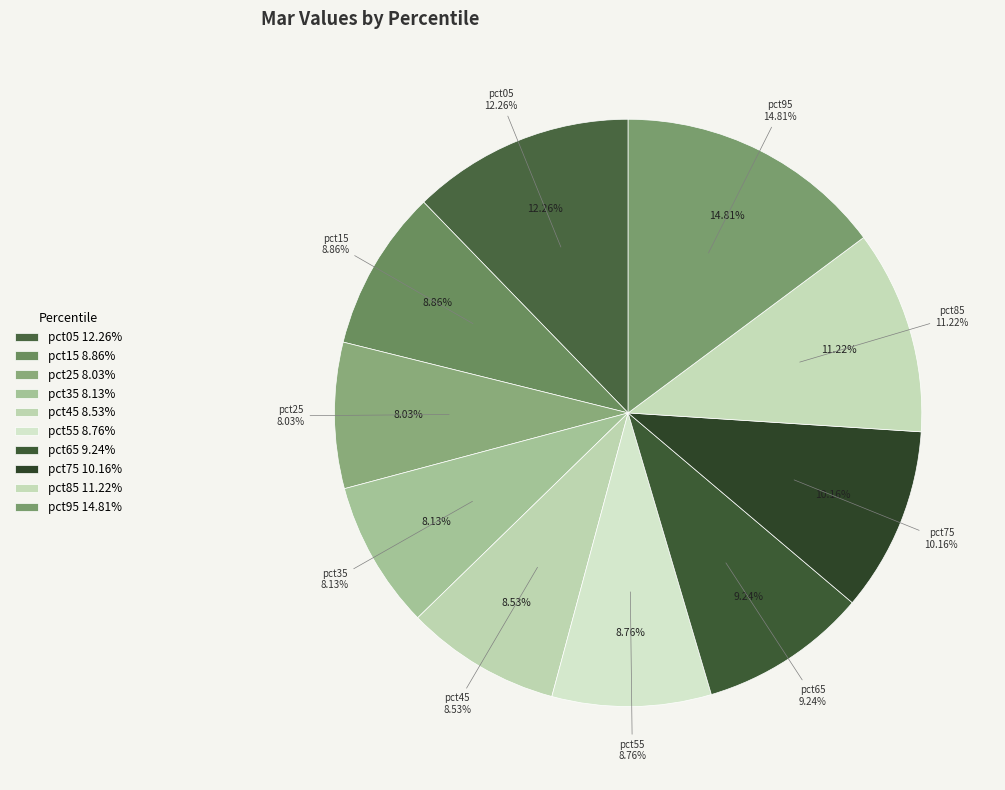

True or false: pct75 accounts for 17% of the total.

False